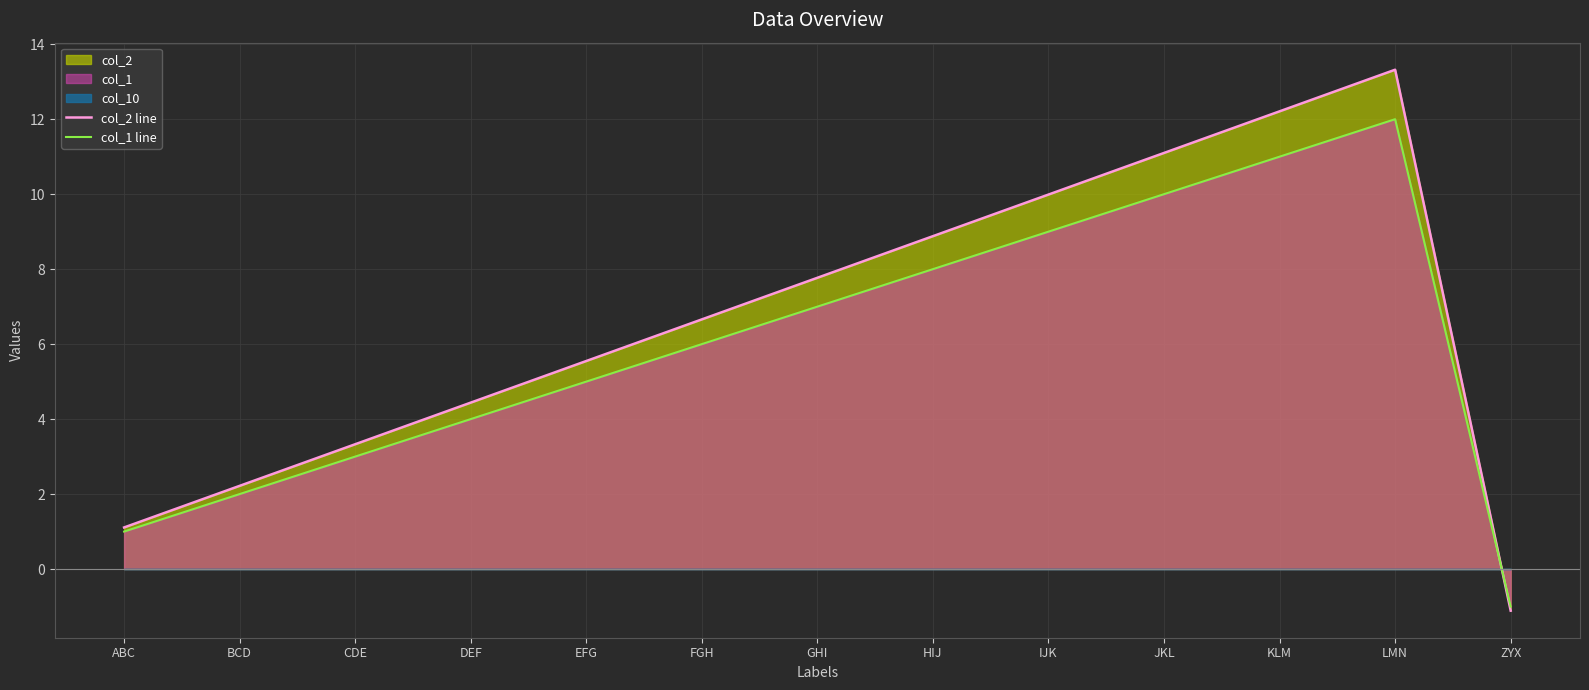

Which series has the largest total across all categories?

col_2 line